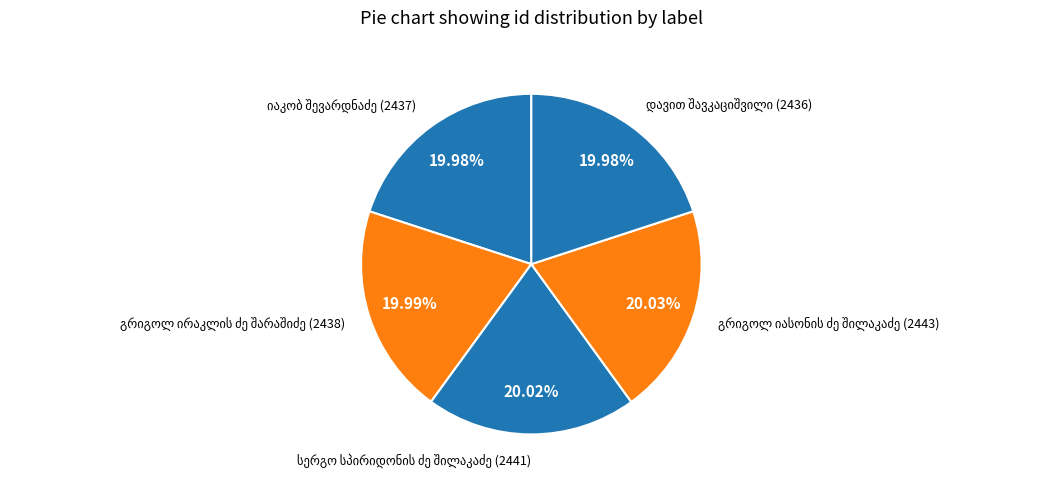

How many segments does this pie chart have?

5